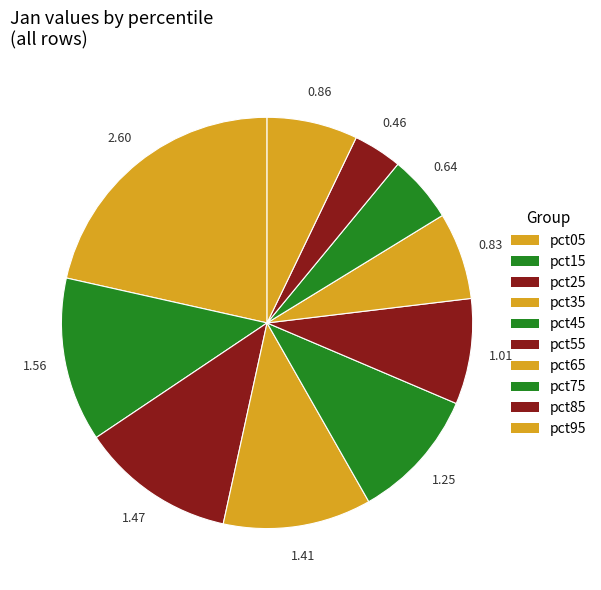

Is there any slice that represents more than half of the pie?

No